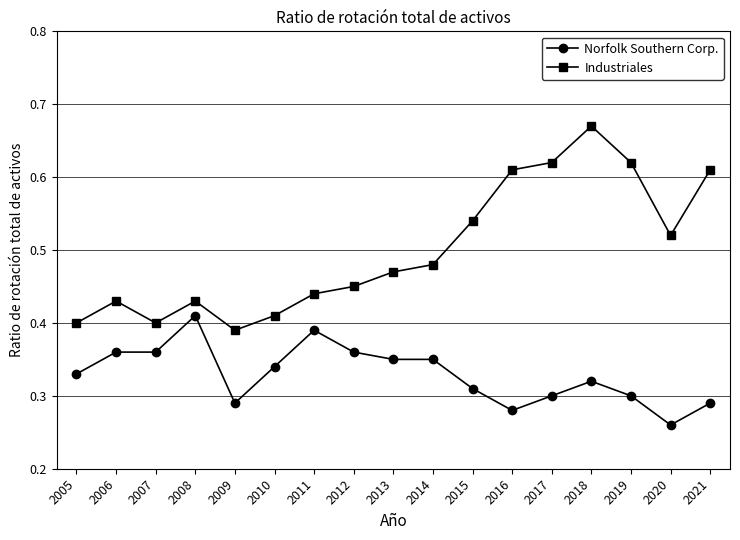

Is it true that Norfolk Southern Corp. equals 0.2 at 2017?

False